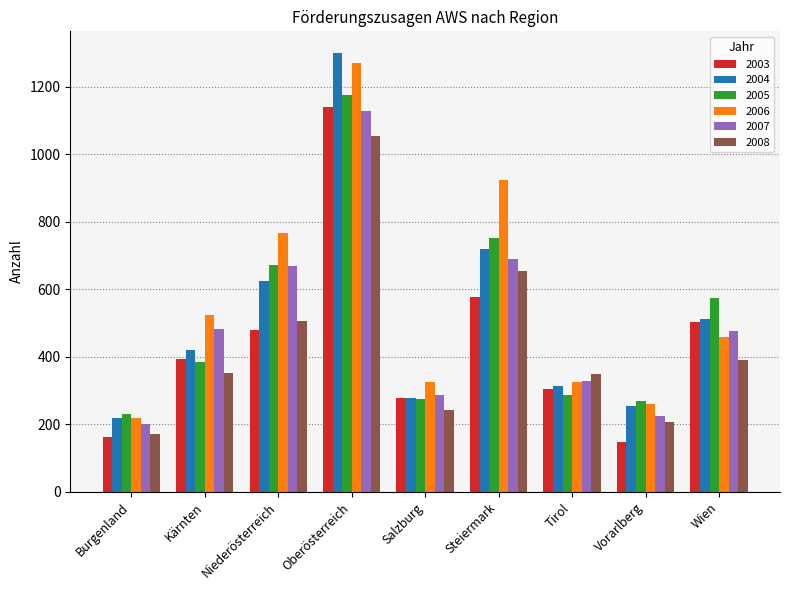

What is the sum of all 2007 values?

4487